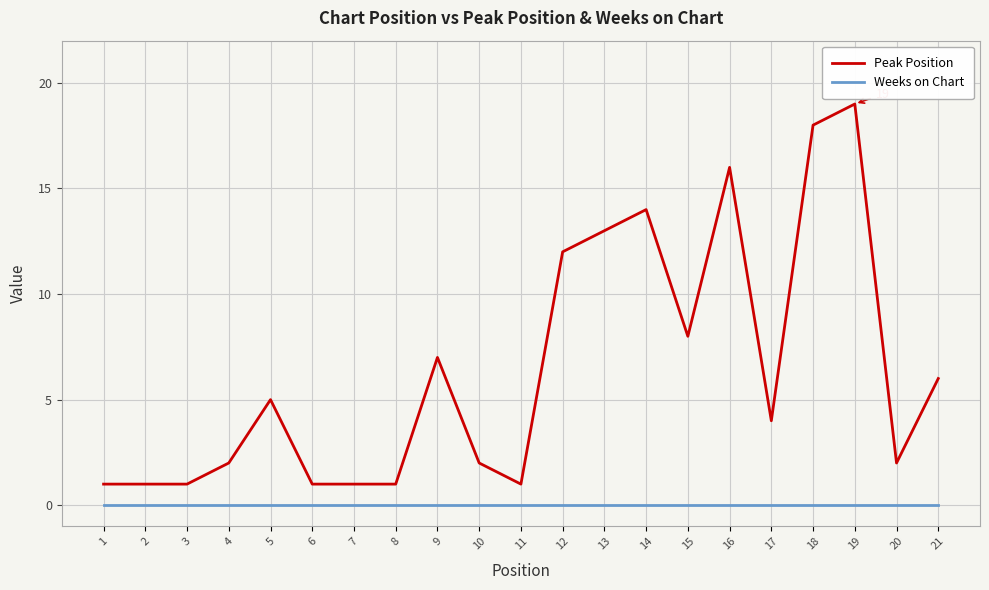

True or false: Weeks on Chart has a value of 0 at 11.

True